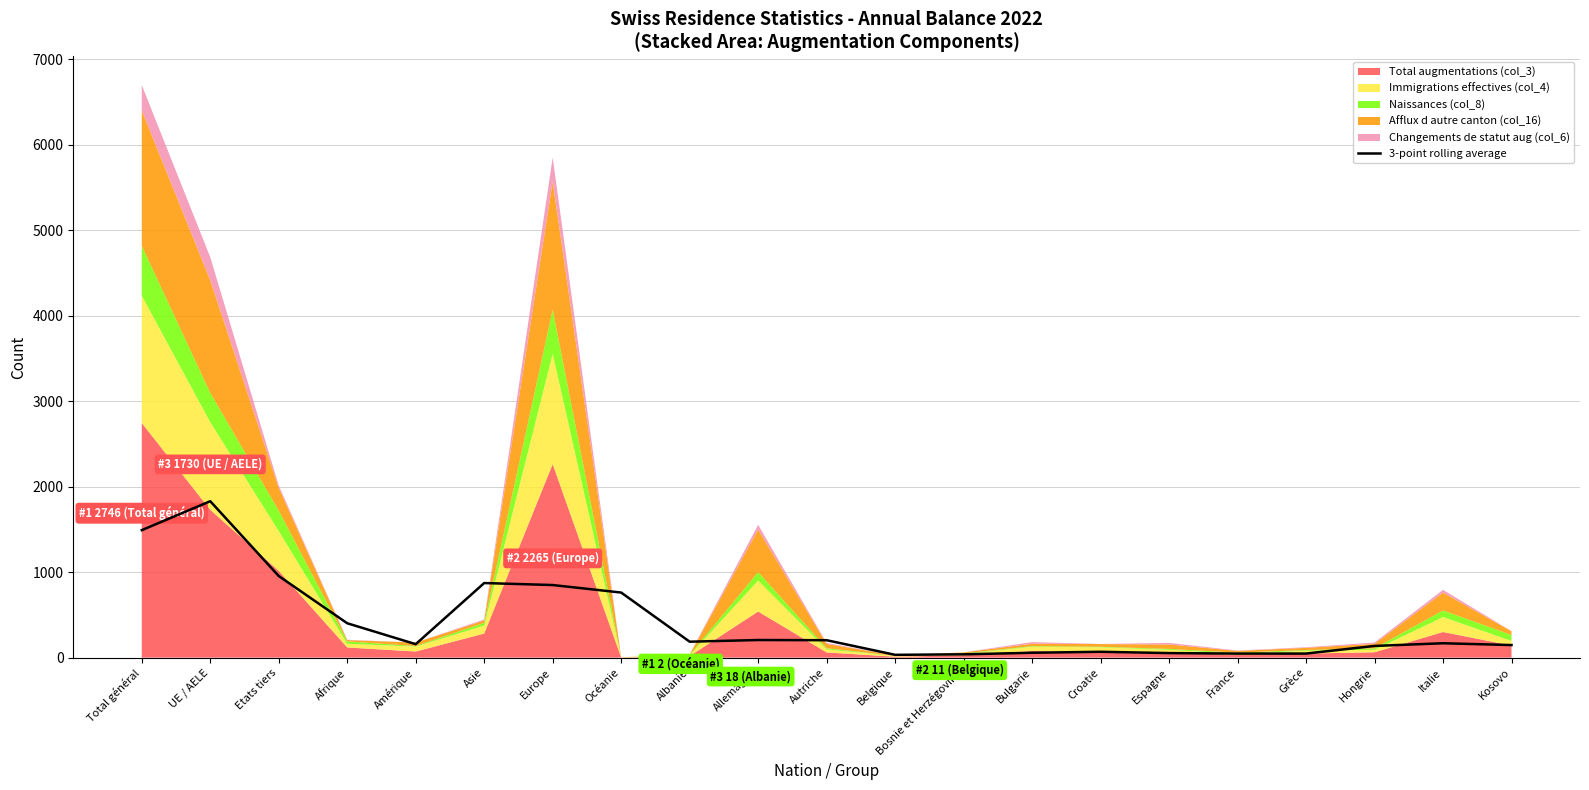

How many points are higher than both their immediate neighbors (excluding endpoints)?

5